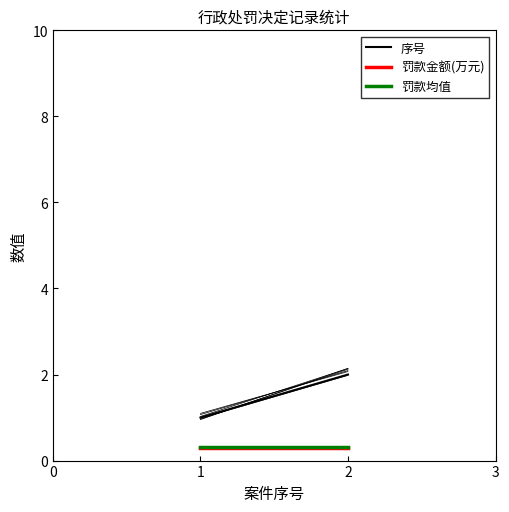

What is the smallest value displayed?

0.3